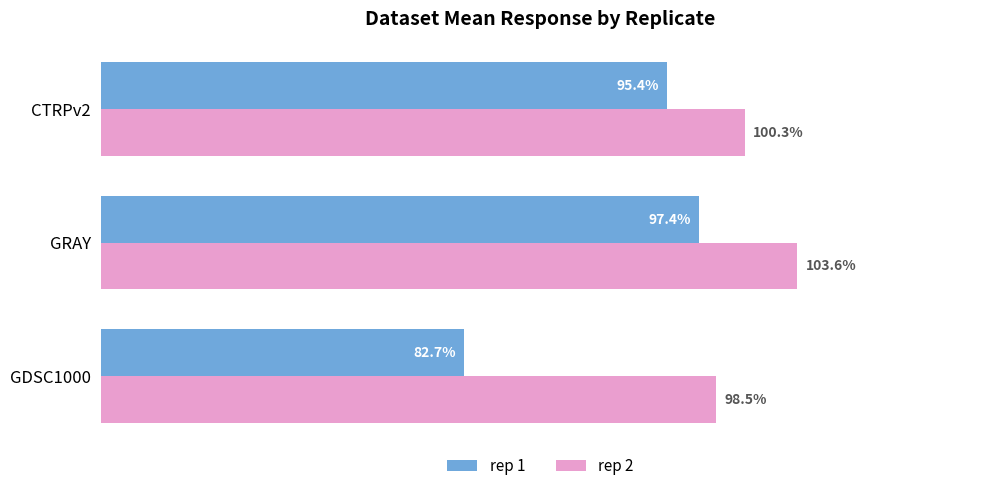

List the labels in order of rep 2 value, smallest first.

GDSC1000, CTRPv2, GRAY